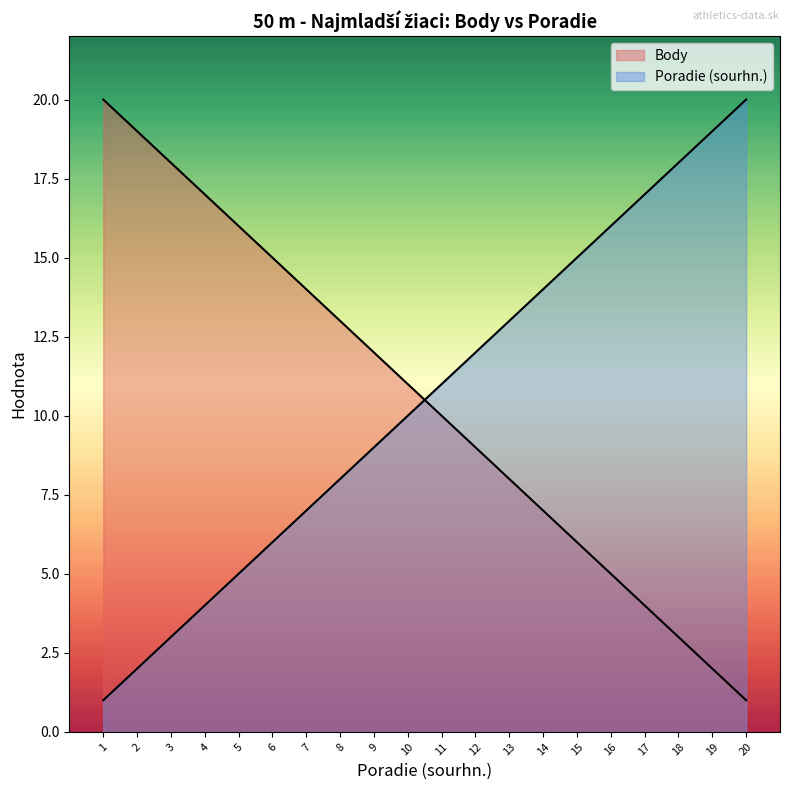

How many times do Body and Poradie (sourhn.) cross each other?

1